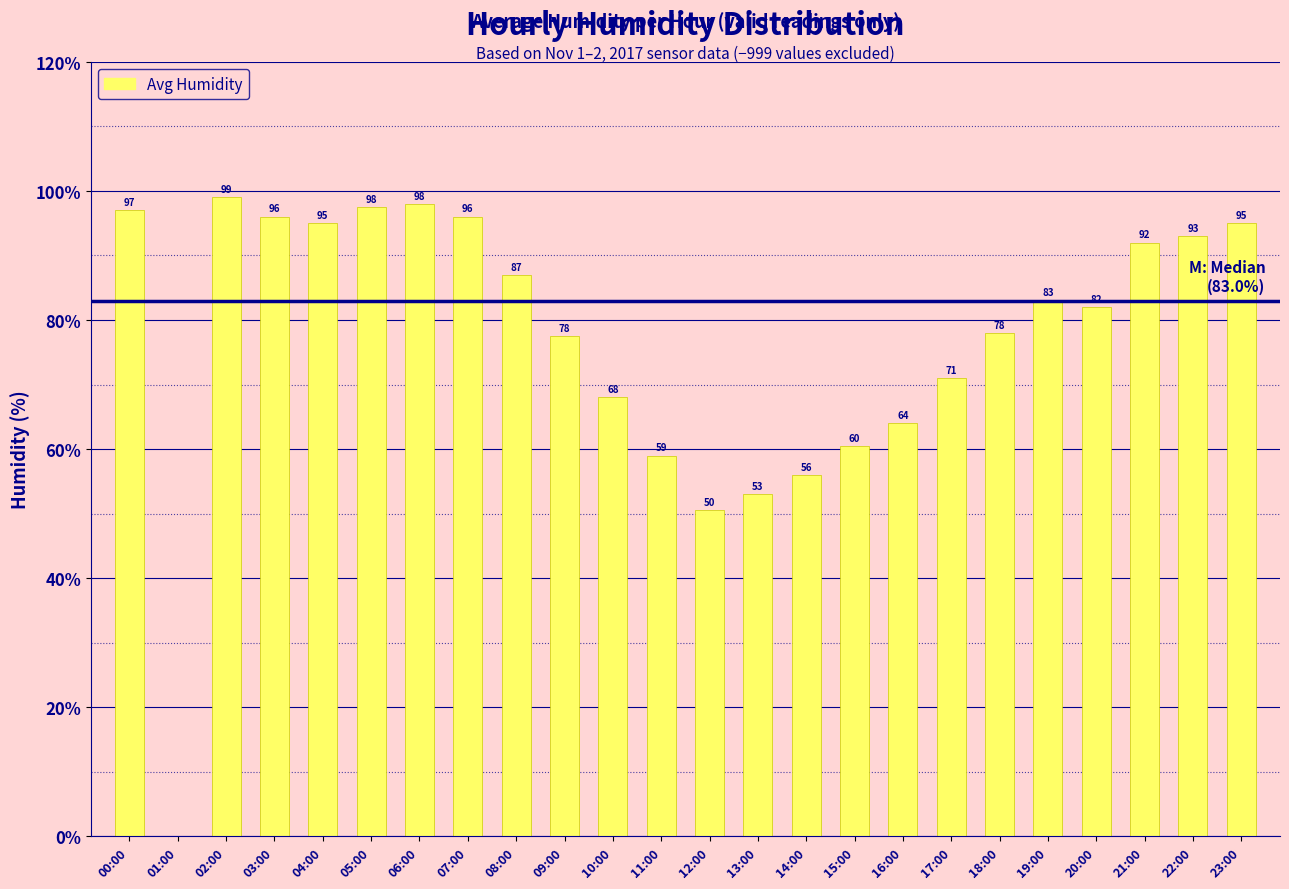

The chart shows a value of 93.0 at 22:00. True or false?

True